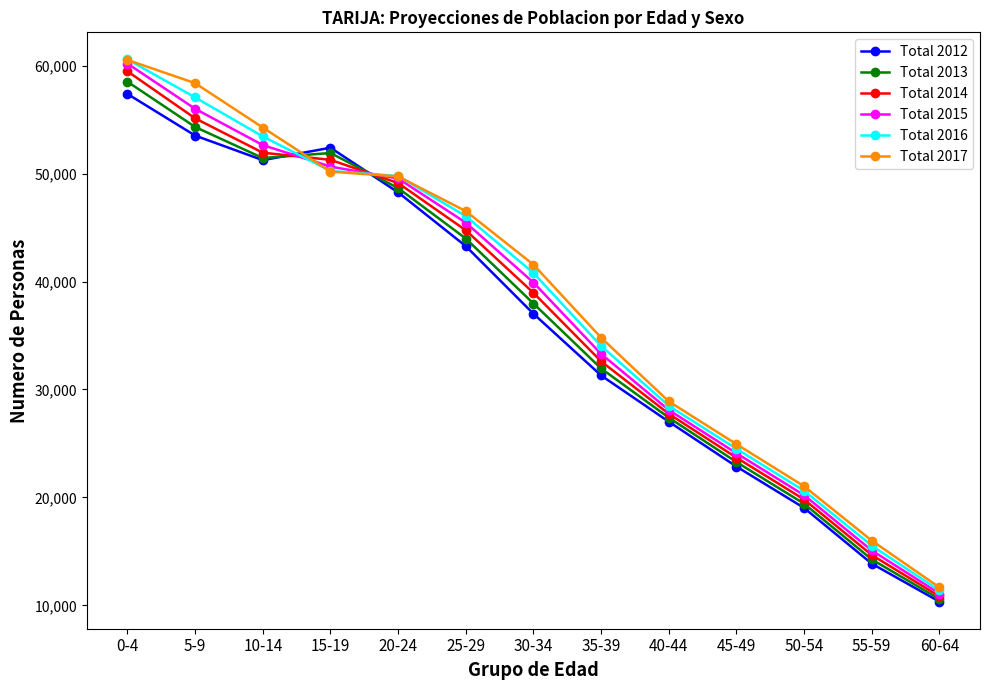

Rank the categories by Total 2012 value from highest to lowest.

0-4, 5-9, 15-19, 10-14, 20-24, 25-29, 30-34, 35-39, 40-44, 45-49, 50-54, 55-59, 60-64